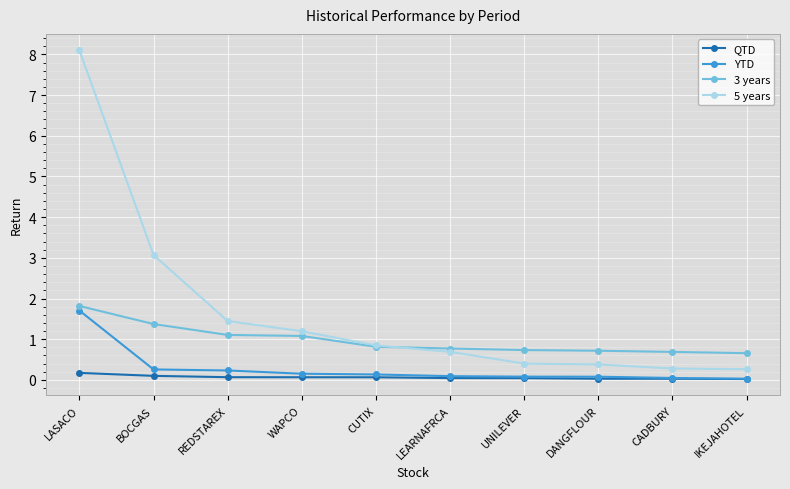

True or false: 3 years has a value of 0.4 at WAPCO.

False